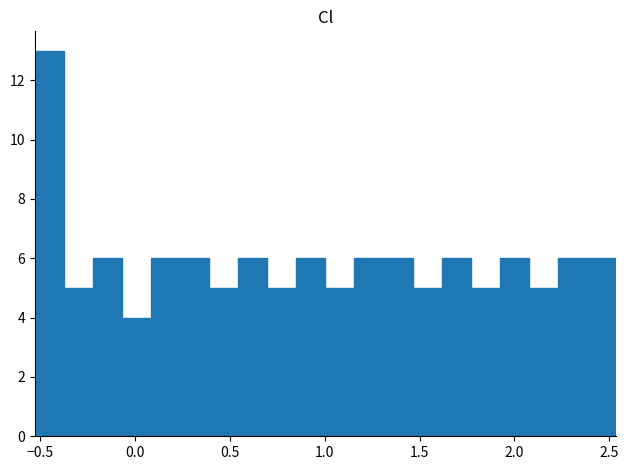

Read against the x-axis, roughly where is the centre of the tallest bar?

-0.45